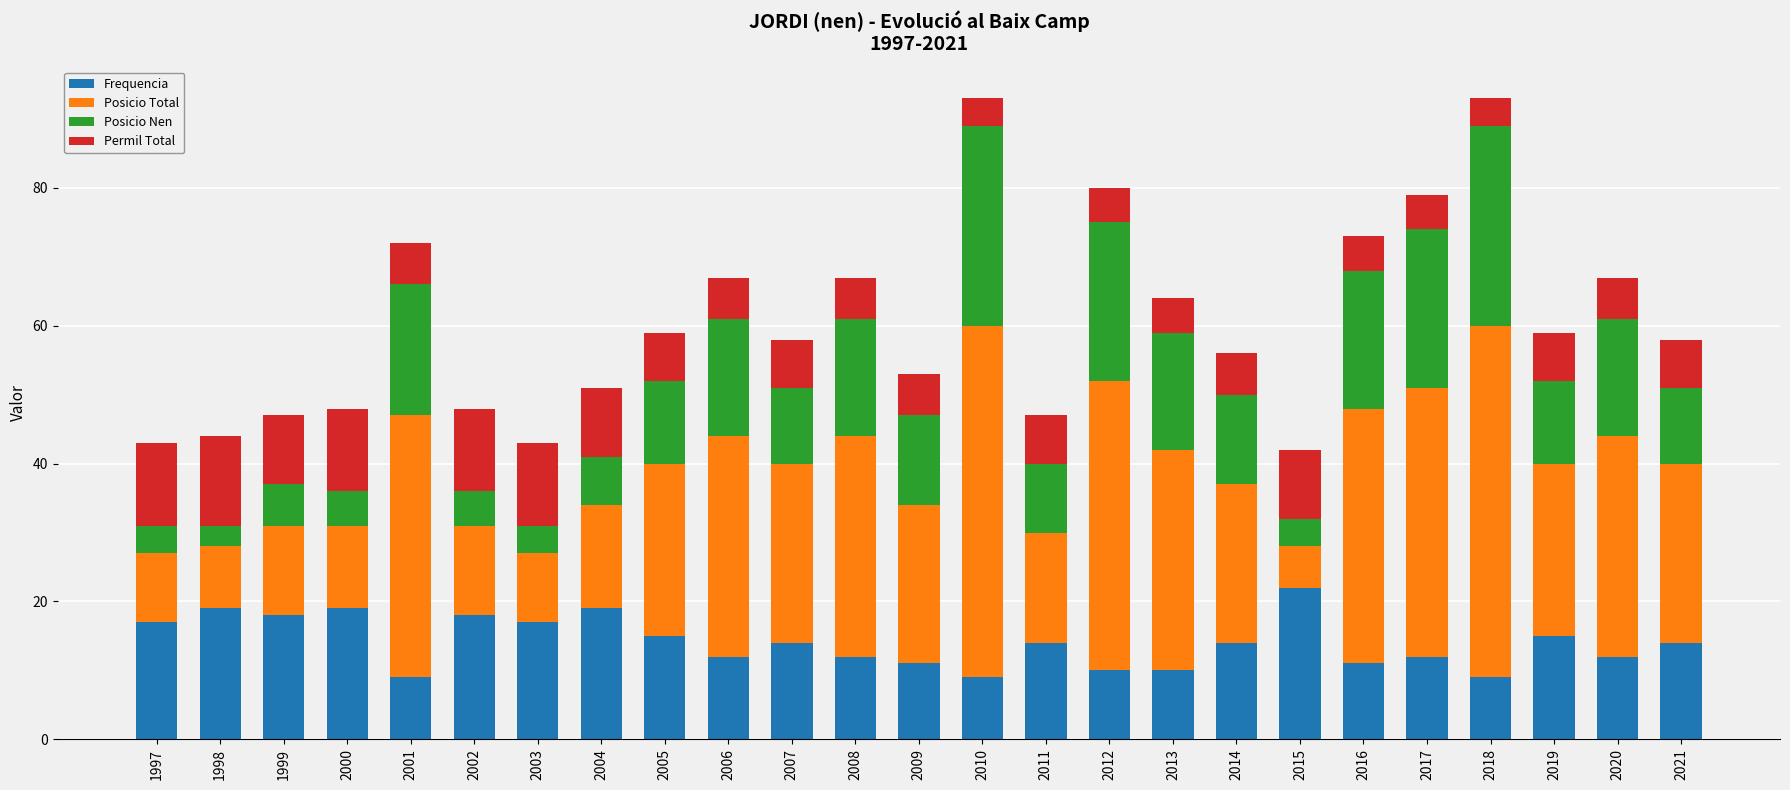

What is the value of the Frequencia bar at the 12th from the left?

12